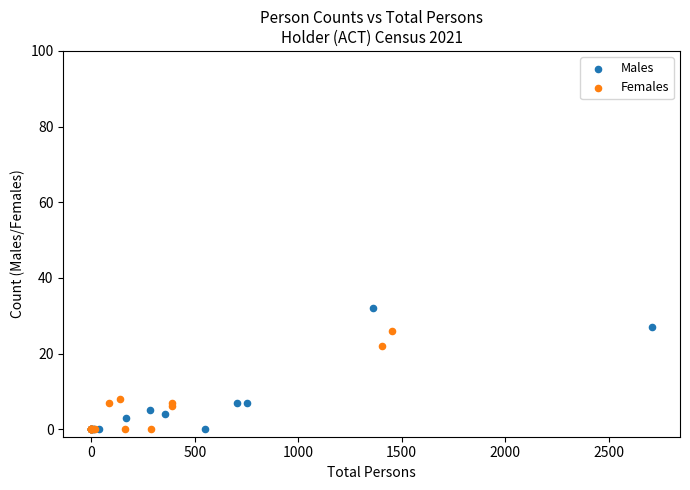

Which series contains the highest Y value?

Males